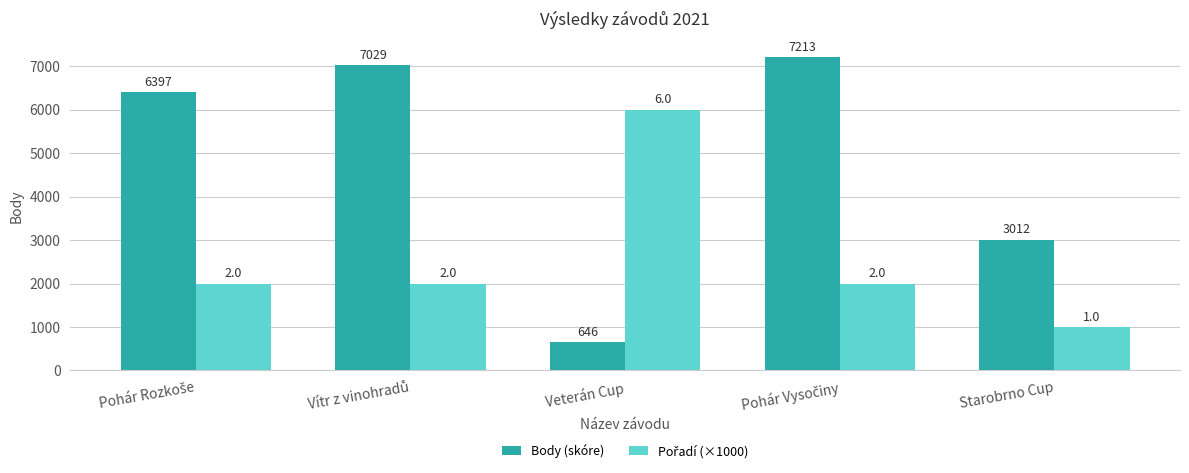

Which series has the largest total across all categories?

Body (skóre)